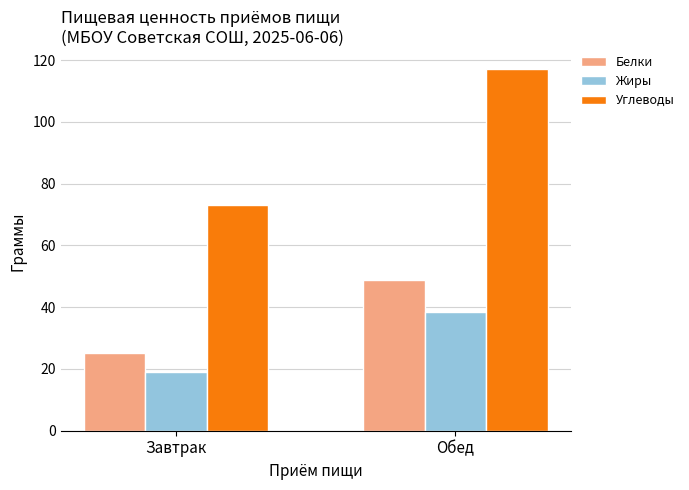

Reading right to left, extract all data points from this chart.

Белки: 48.9	25.3
Жиры: 38.5	19.1
Углеводы: 117.1	73.2